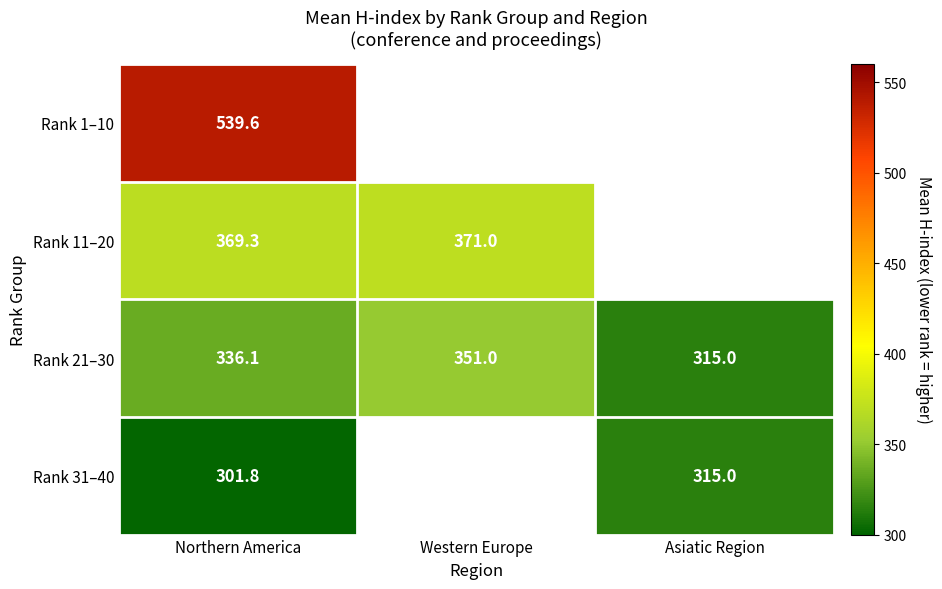

List the labels in order of Rank 21–30 value, smallest first.

Asiatic Region, Northern America, Western Europe